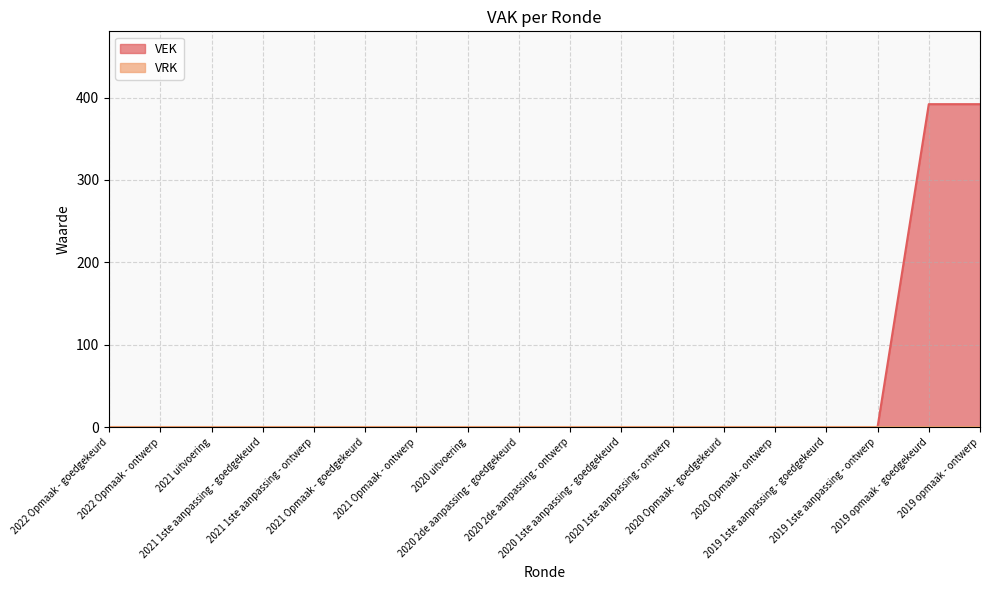

Reading right to left, list all the values displayed in this chart.

392	392	0	0	0	0	0	0	0	0	0	0	0	0	0	0	0	0